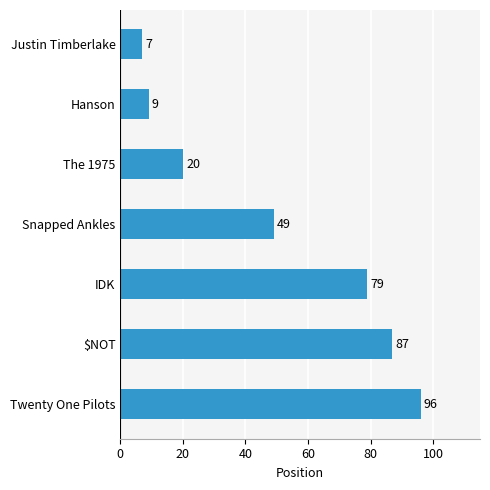

Reading bottom to top, what are all the values shown in this chart?

96	87	79	49	20	9	7